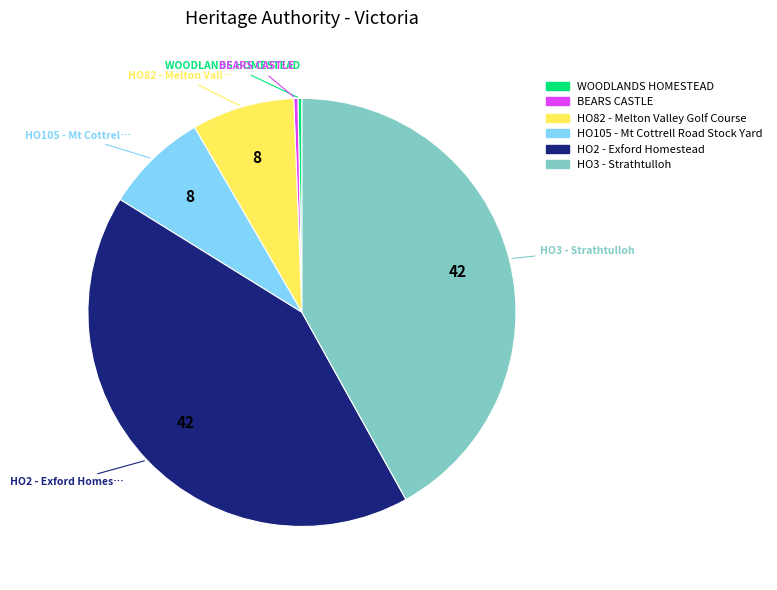

True or false: HO2 - Exford Homestead accounts for 42% of the total.

True